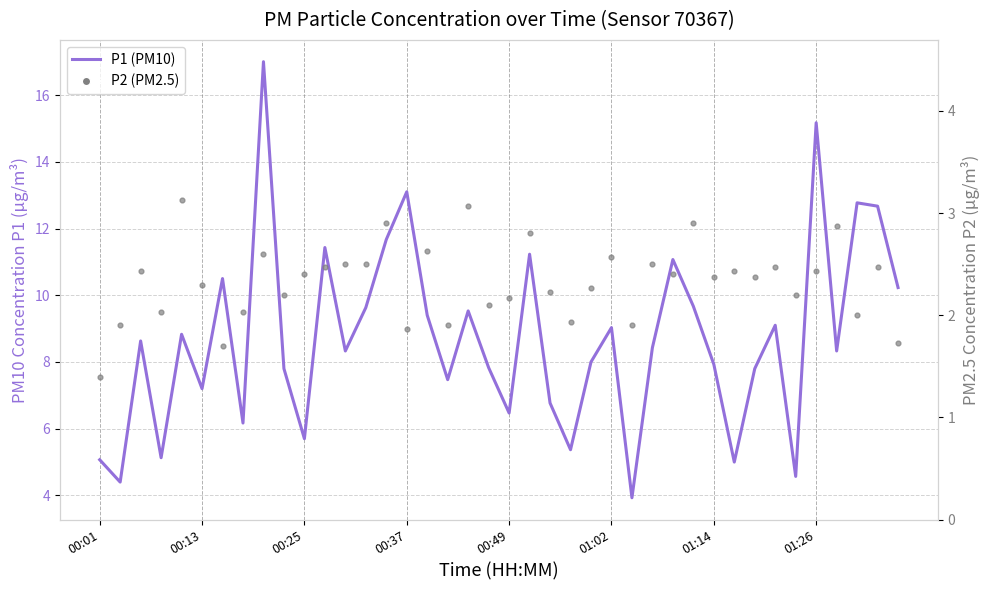

What are all the series names shown in the legend?

P1 (PM10), P2 (PM2.5)